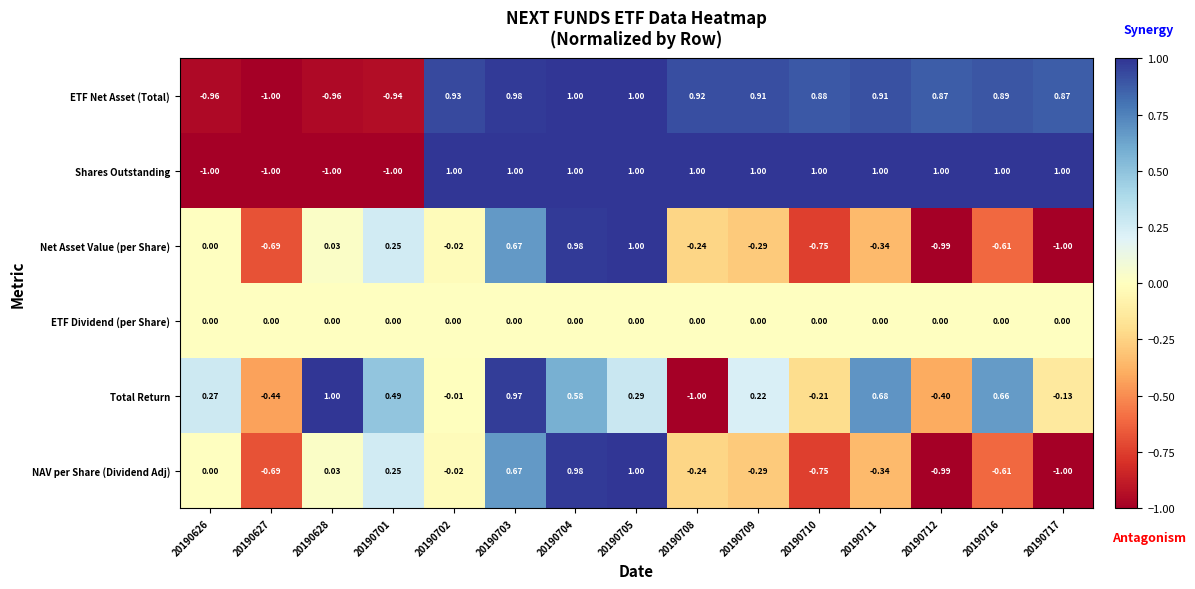

Which series changed the most between 20190628 and 20190702?

Shares Outstanding